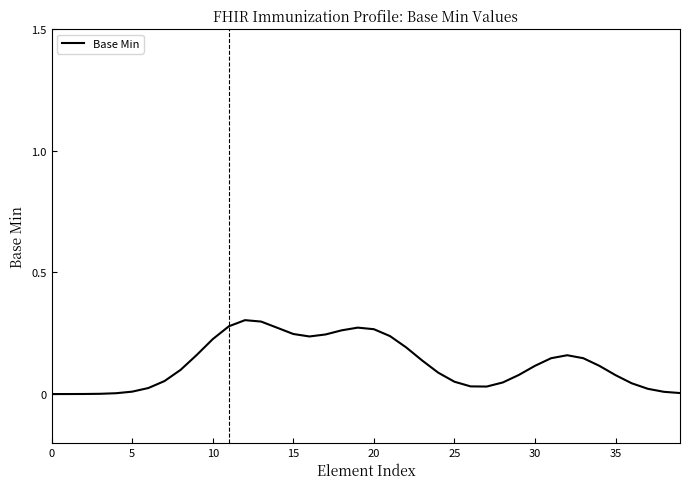

True or false: there are more than 1 points higher than both neighbors.

True